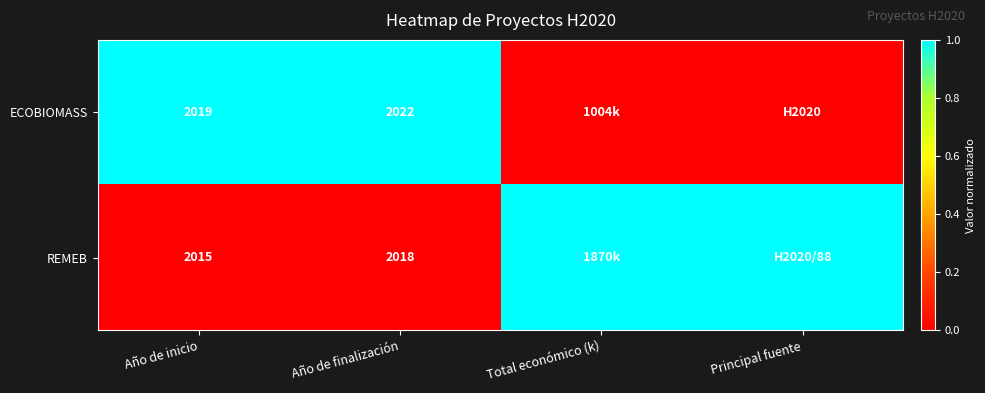

The value of ECOBIOMASS at Año de inicio is 2019. True or false?

True